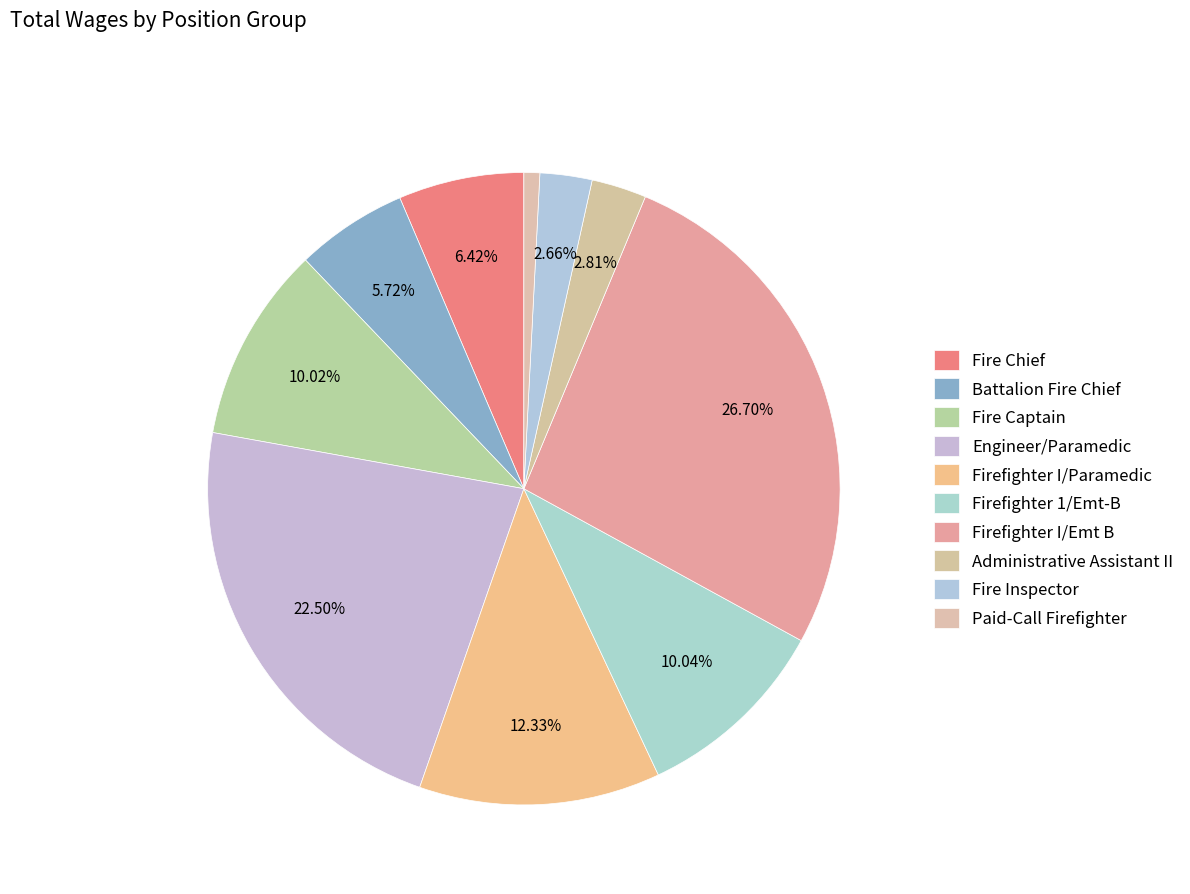

Does any single category account for the majority?

No